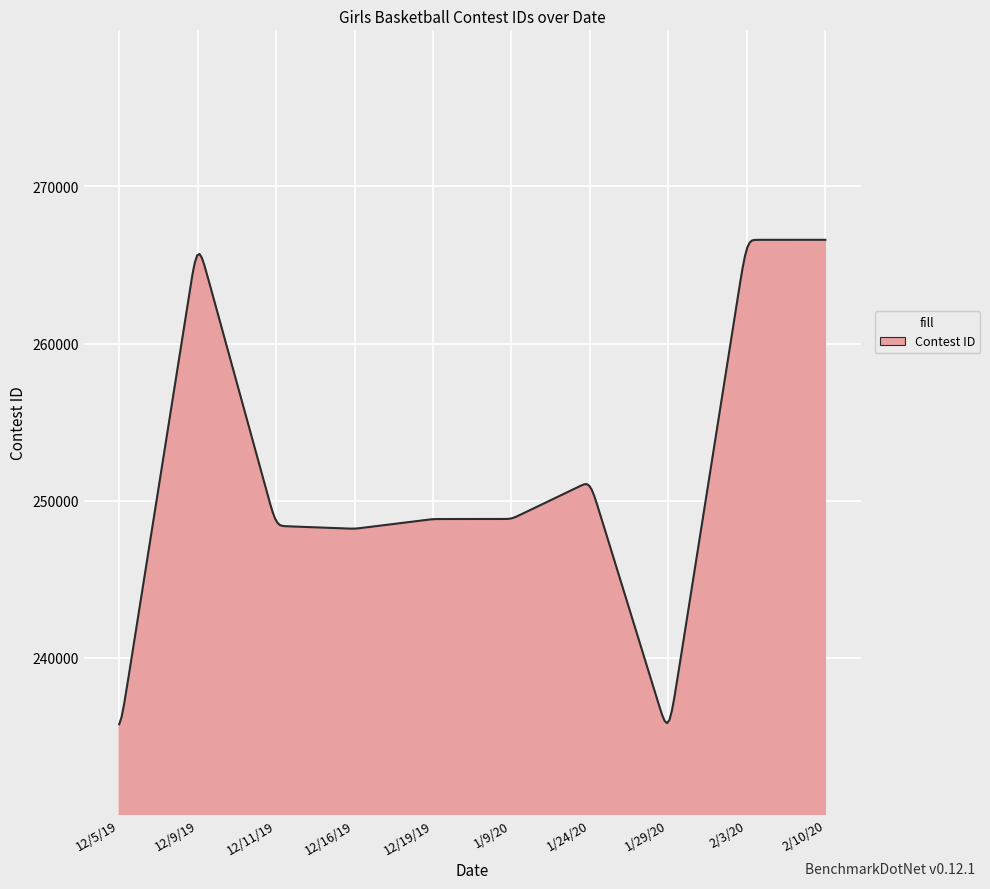

What is the greatest value displayed?

266602.0